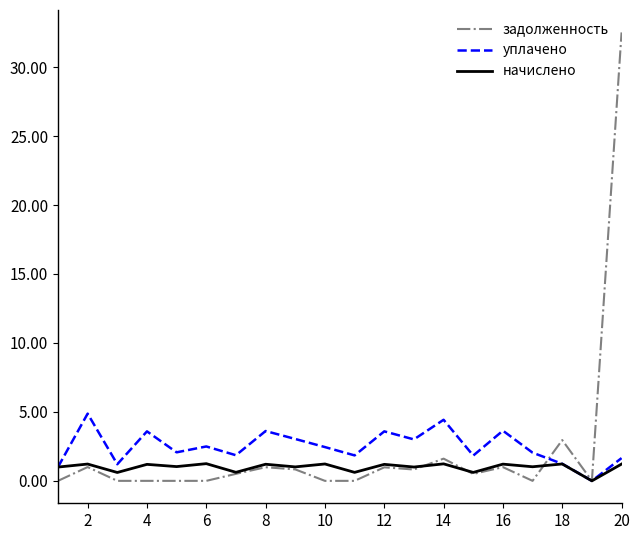

Which series has the largest range (max minus min)?

задолженность